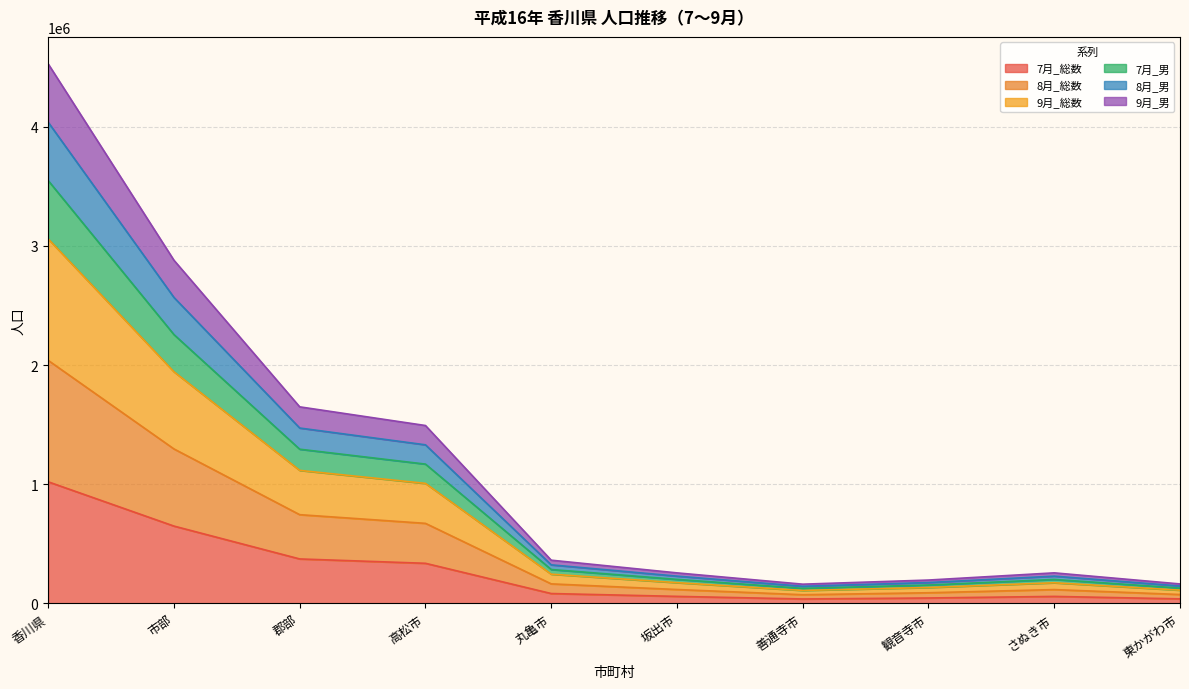

In 9月_男, how many points are higher than both neighbors (excluding endpoints)?

1